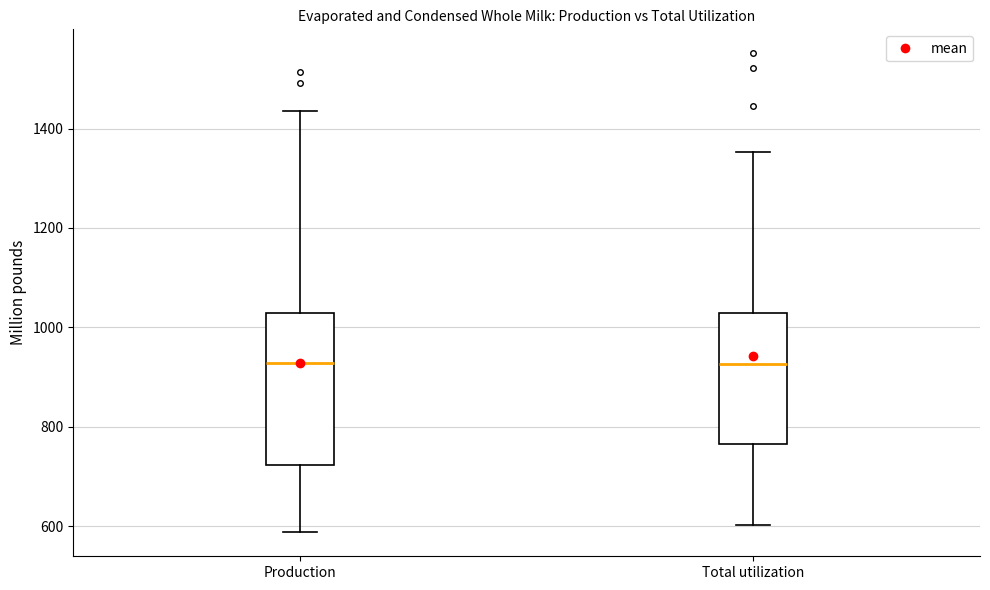

Reading left to right, read every box against the y-axis: the position of its median line, the range the box covers, and the ends of its whiskers. The values are not printed on the chart, so give them approximately, as read against the axis.

Production: median 920, box 720 to 1020, whiskers 580 to 1440
Total utilization: median 920, box 760 to 1020, whiskers 600 to 1360